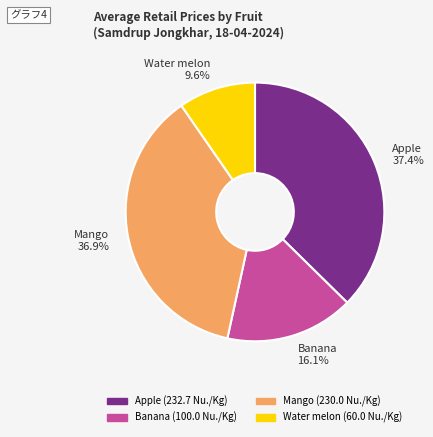

To the nearest percent, what percentage of the pie is Mango?

37%